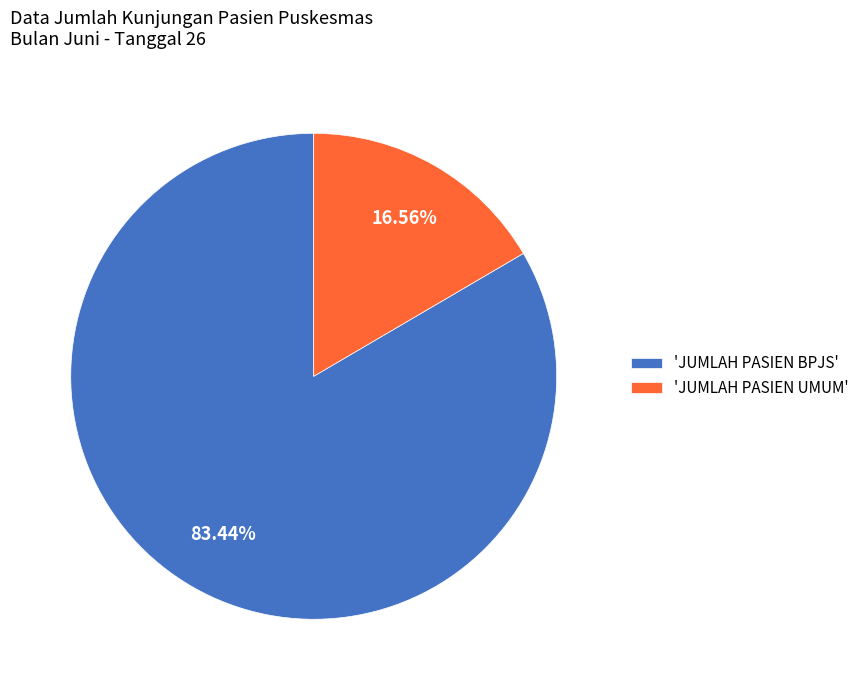

Which slice is the smallest?

'JUMLAH PASIEN UMUM'